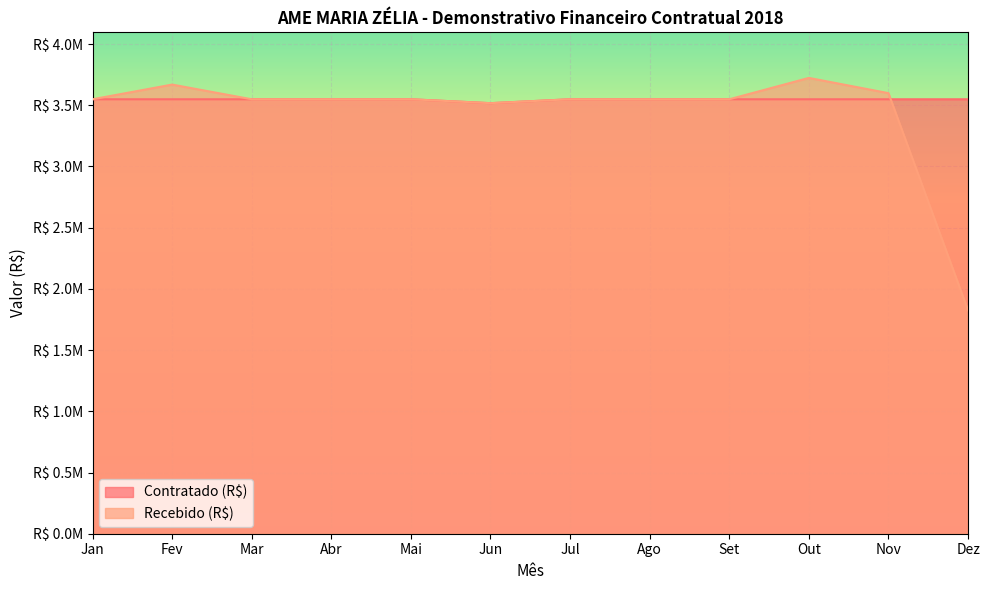

Which category has the lowest value across all series?

Dez